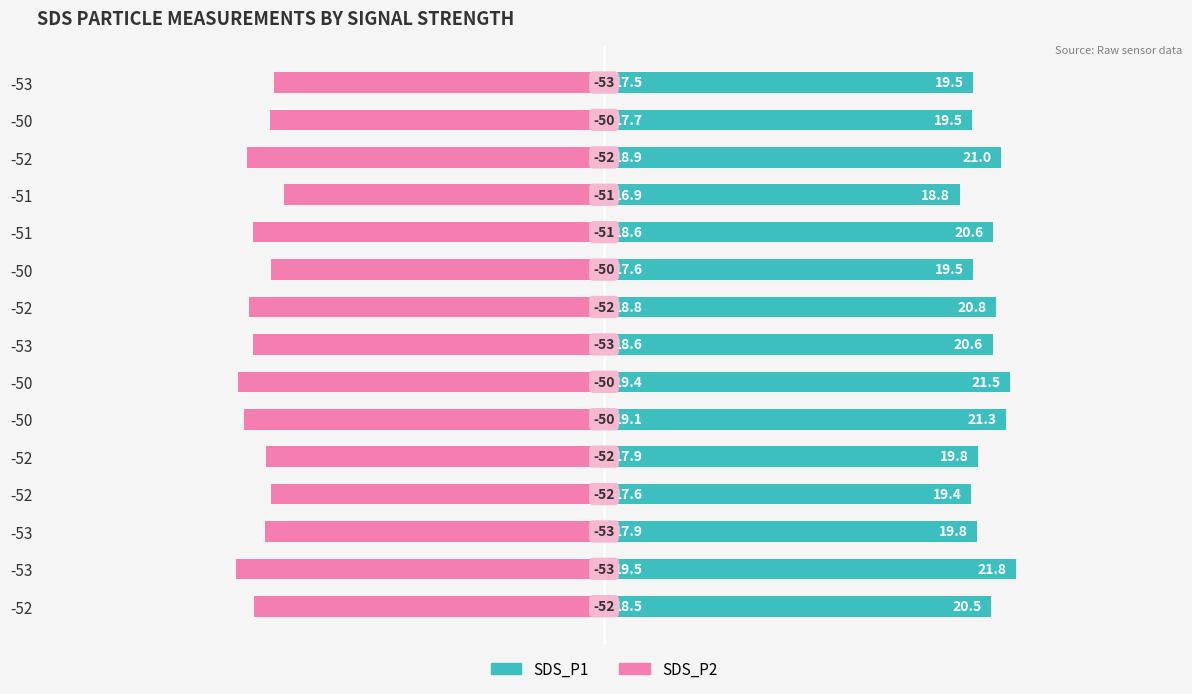

Does the chart contain any negative values?

Yes